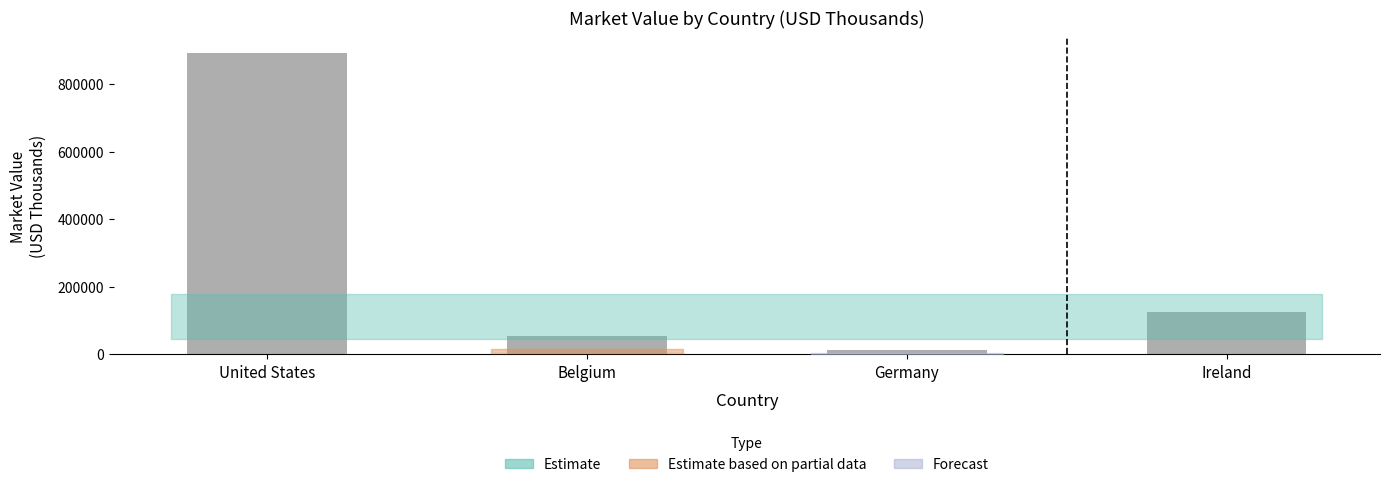

Reading right to left, transcribe all the data shown in this chart.

Ireland=124476	Germany=11570	Belgium=54334	United States=892547